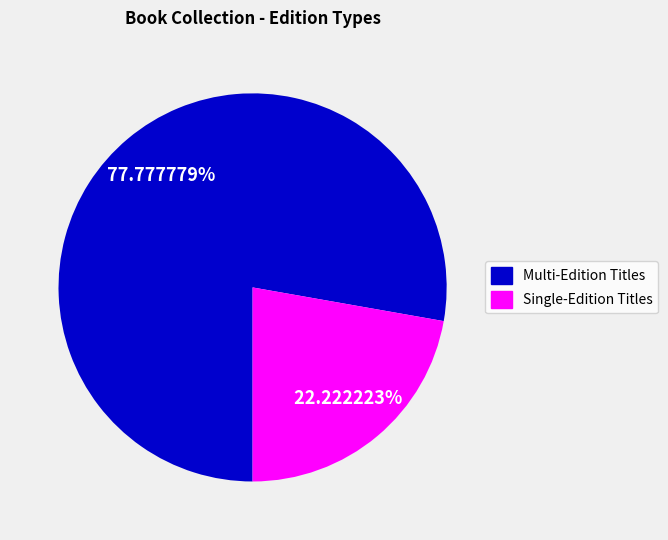

Does any single category account for the majority?

Yes